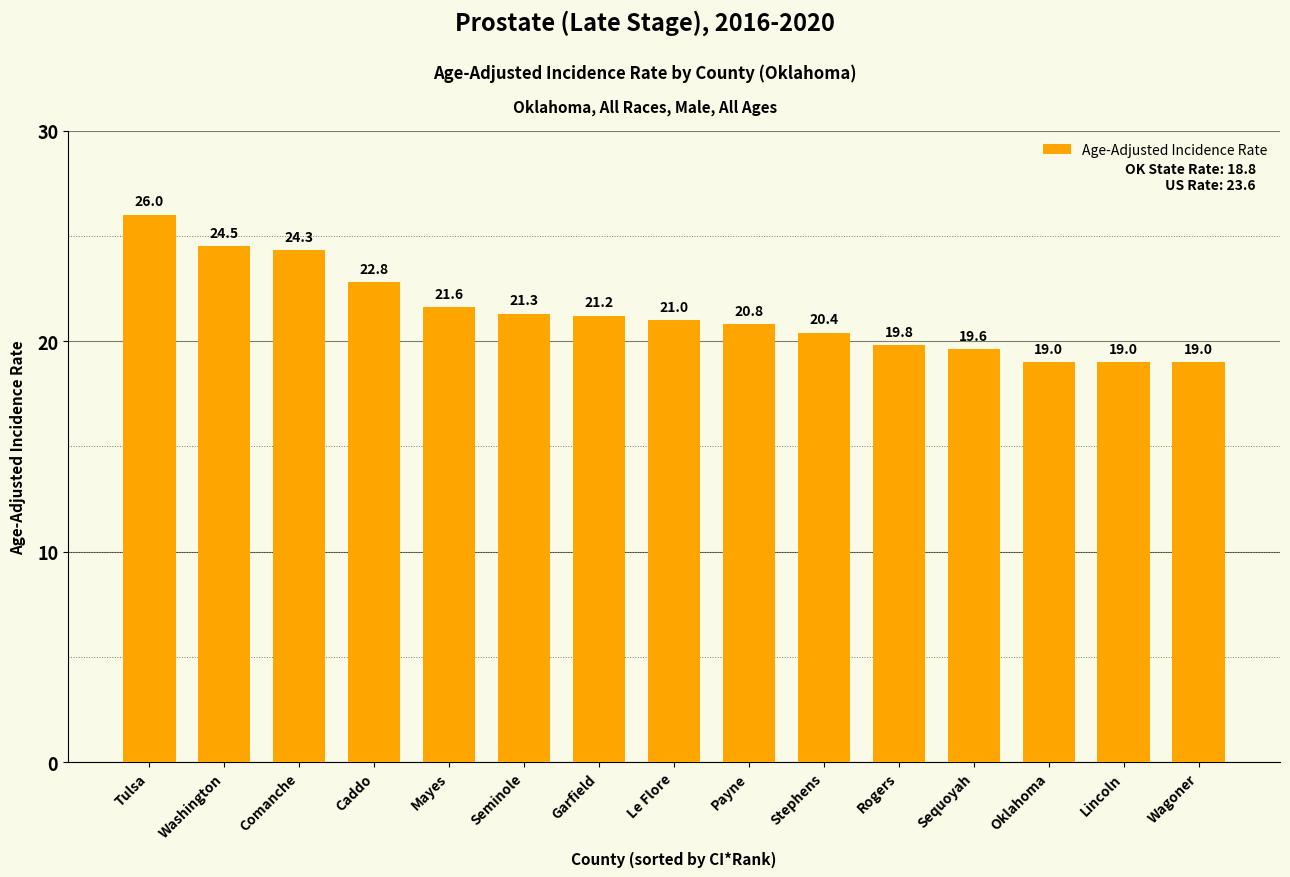

The value at Sequoyah is 26.1. True or false?

False